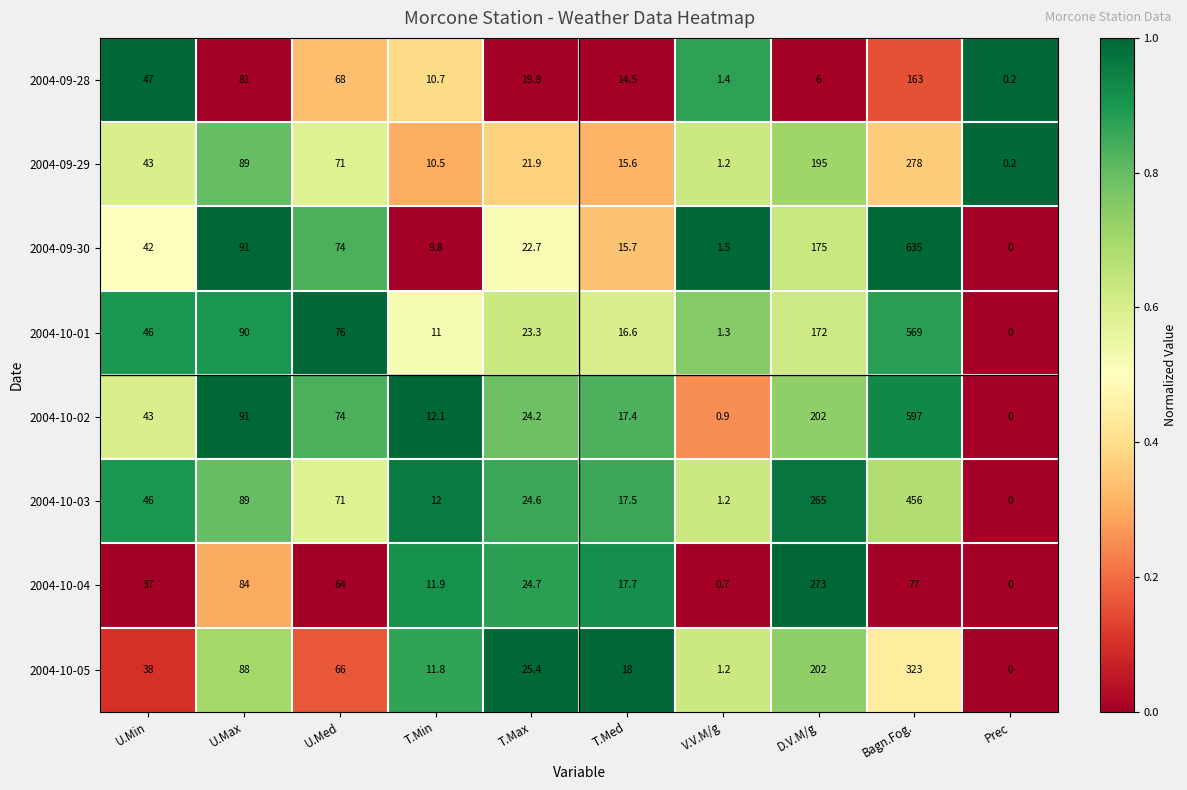

At which label is 2004-10-01 closest to 284?

D.V.M/g